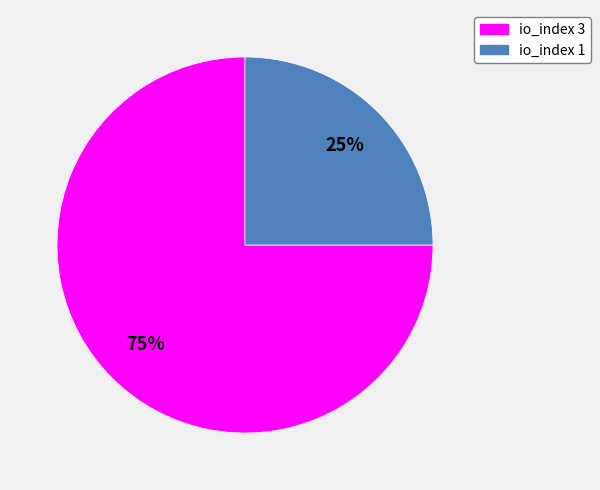

Combined, do io_index 1 and io_index 3 account for over 50%?

Yes